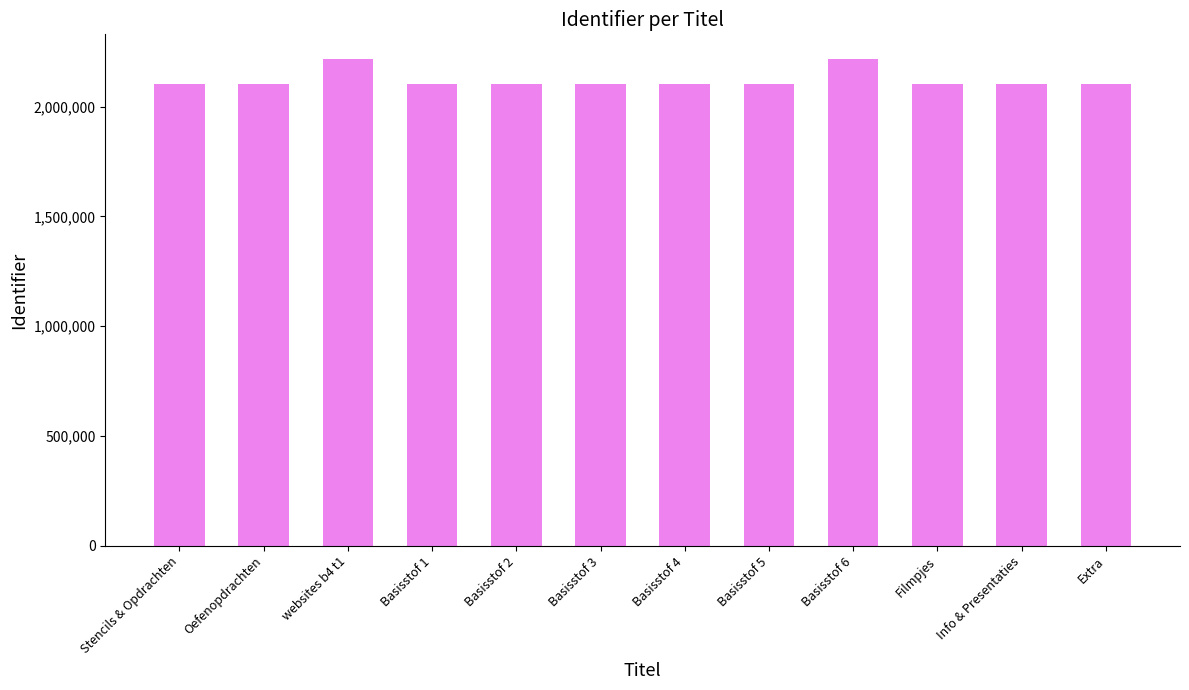

The chart shows a value of 2100797 at Basisstof 1. True or false?

True